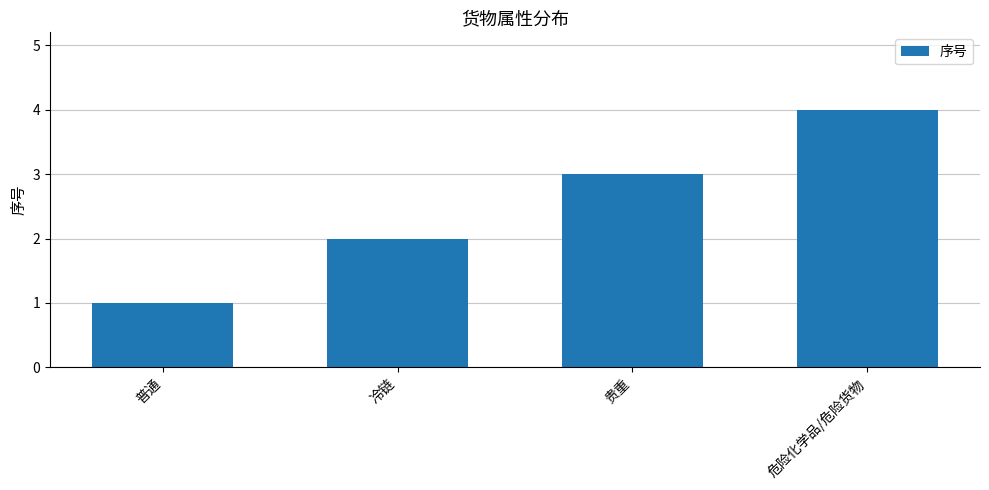

Approximately how many times larger is the value at 危险化学品/危险货物 compared to 普通?

4.0